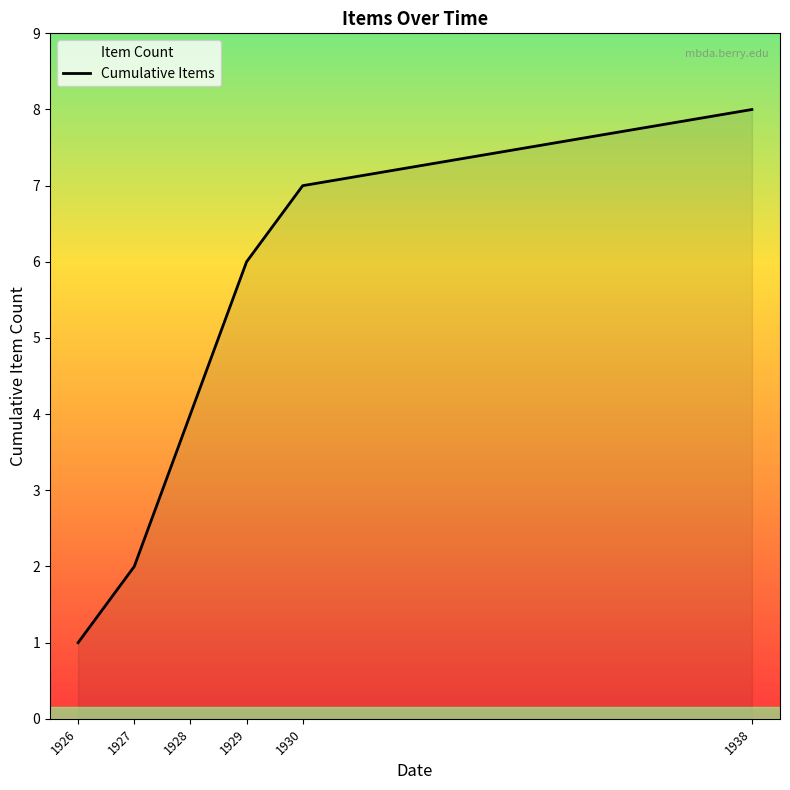

Rank the categories by value from highest to lowest.

1938, 1930, 1929, 1928, 1927, 1926